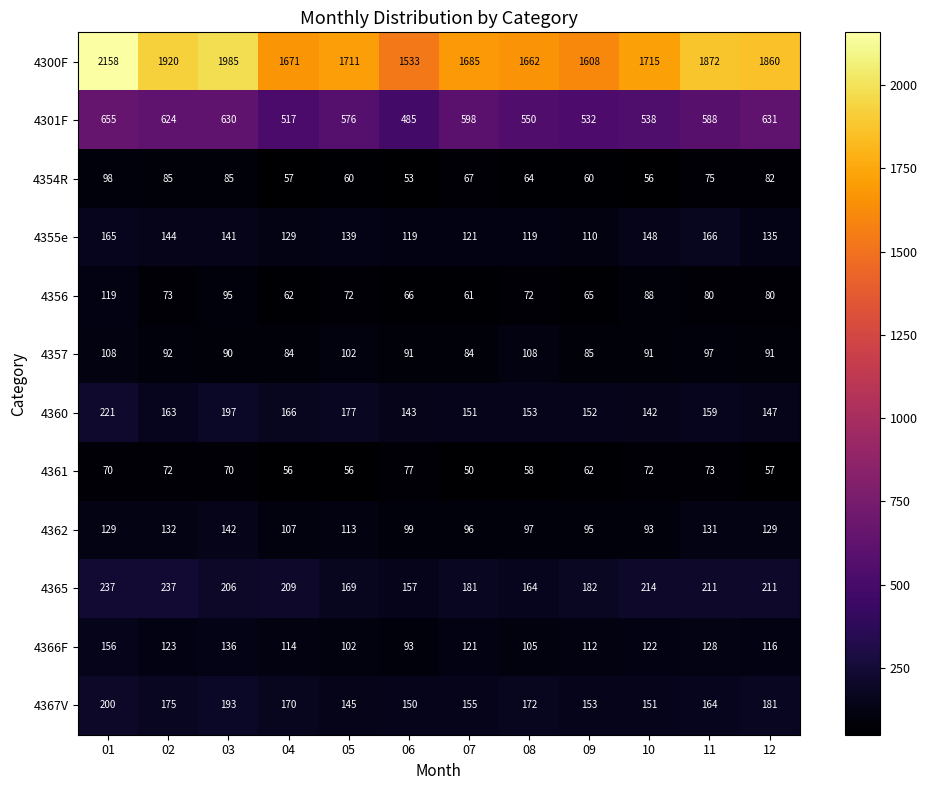

What is the maximum value shown in the chart?

2158